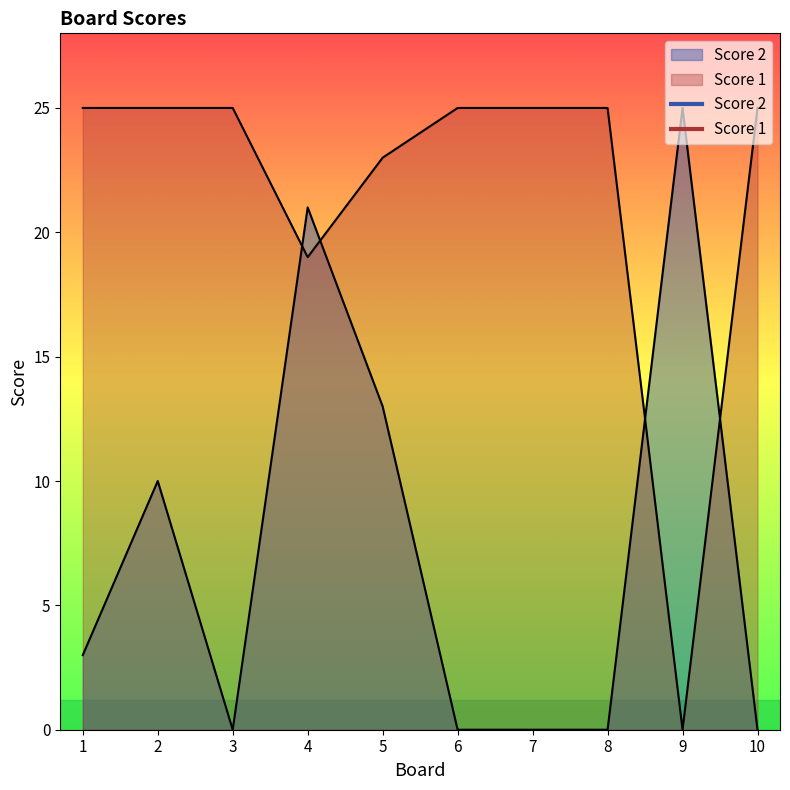

What are all the series names shown in the legend?

Score 2, Score 1